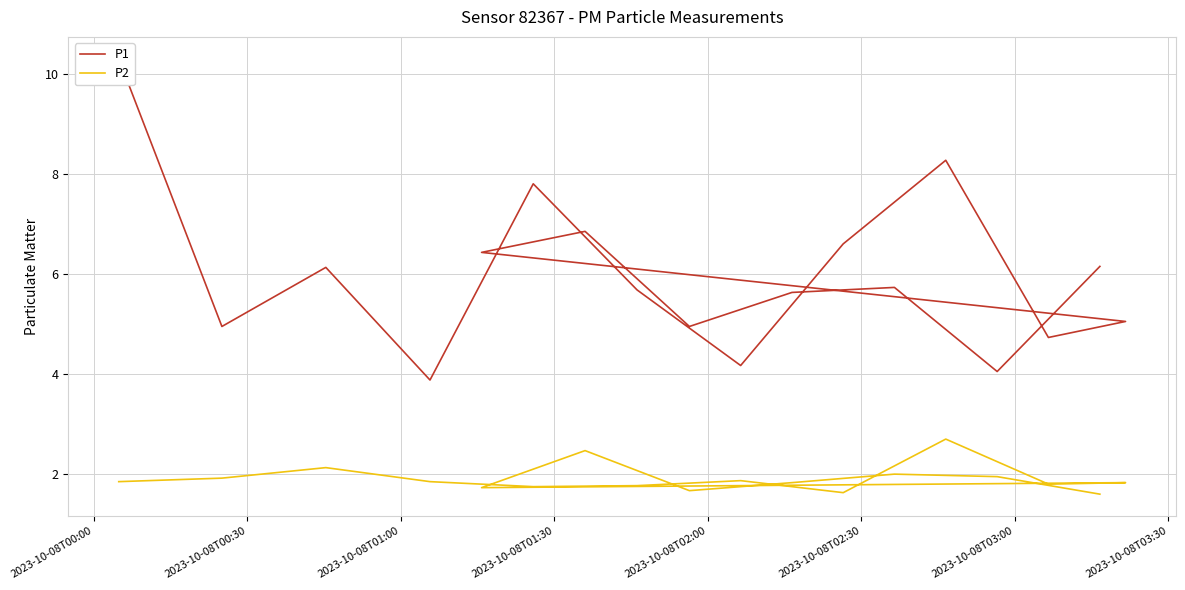

What is the greatest value displayed?

10.3